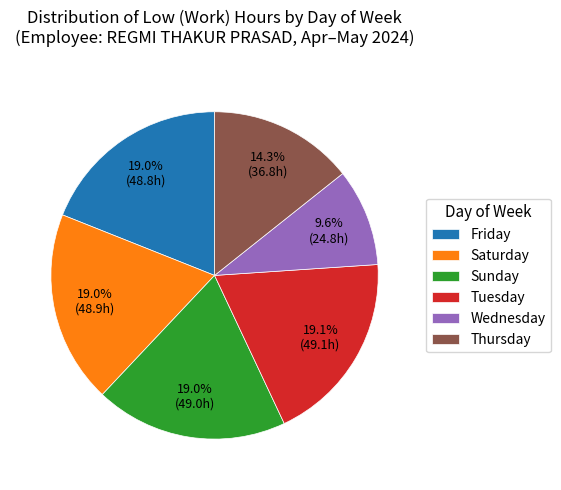

Which category has the smallest portion of the pie?

Wednesday